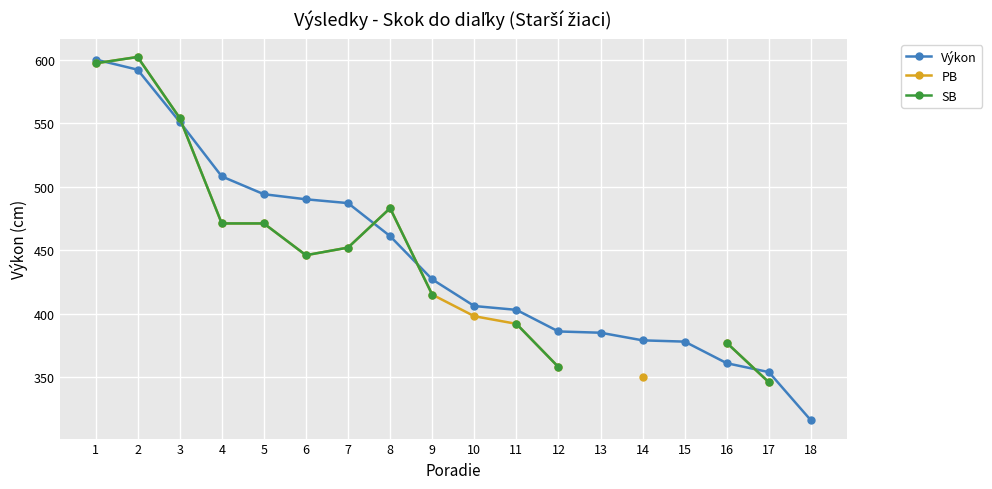

At which label is Výkon closest to 458?

8